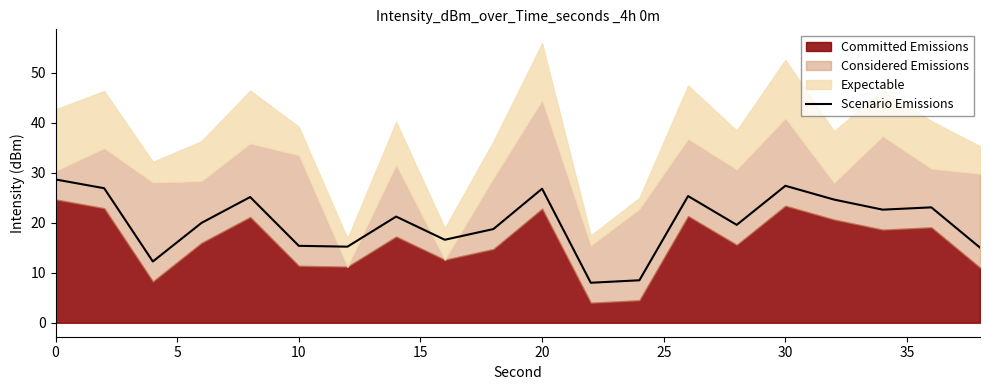

What is the maximum value for Scenario Emissions?

28.6